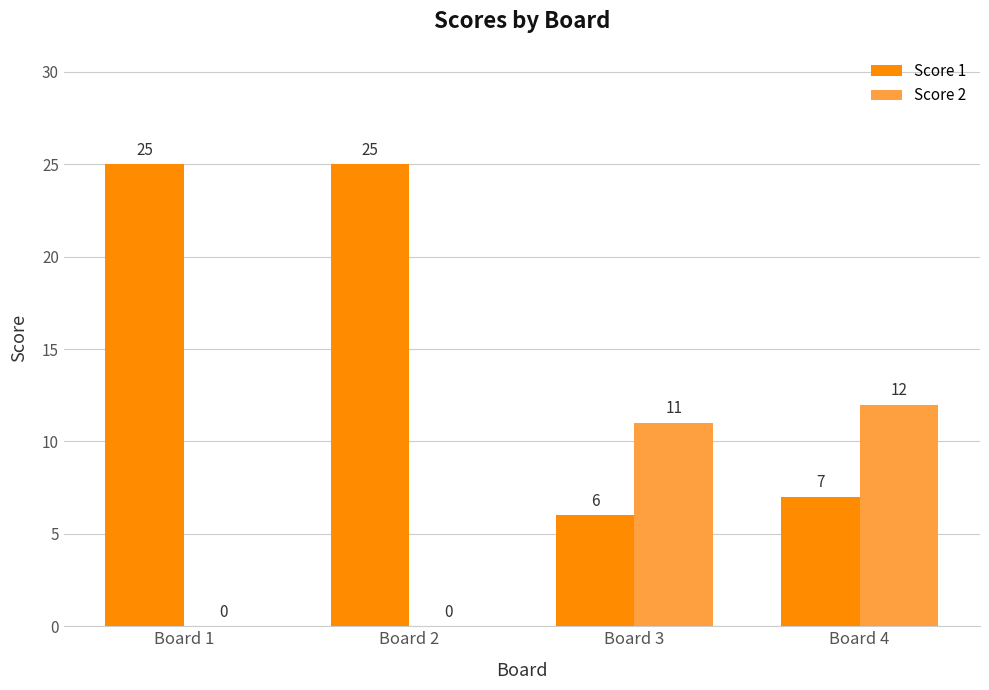

What value does the Score 1 series have at Board 3, to the nearest 5?

5